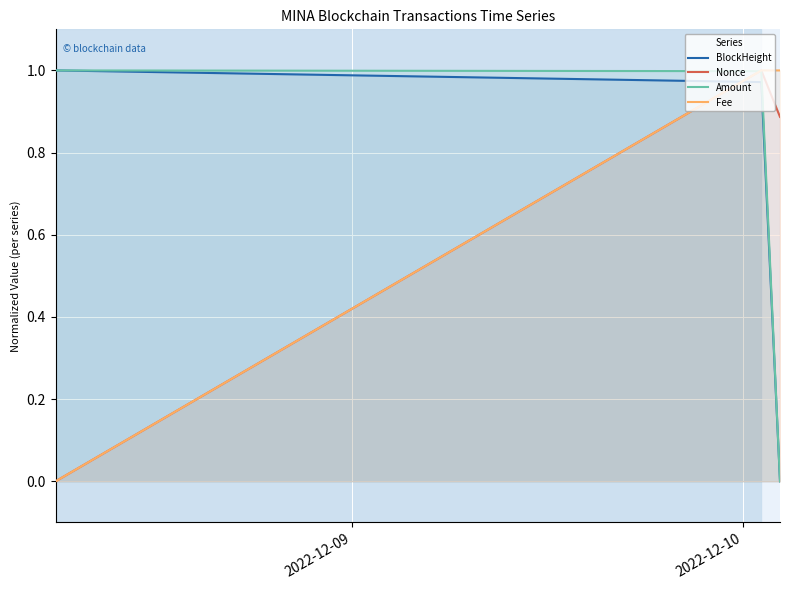

Is the value of Fee at 2 greater than the value of Amount at 2?

Yes